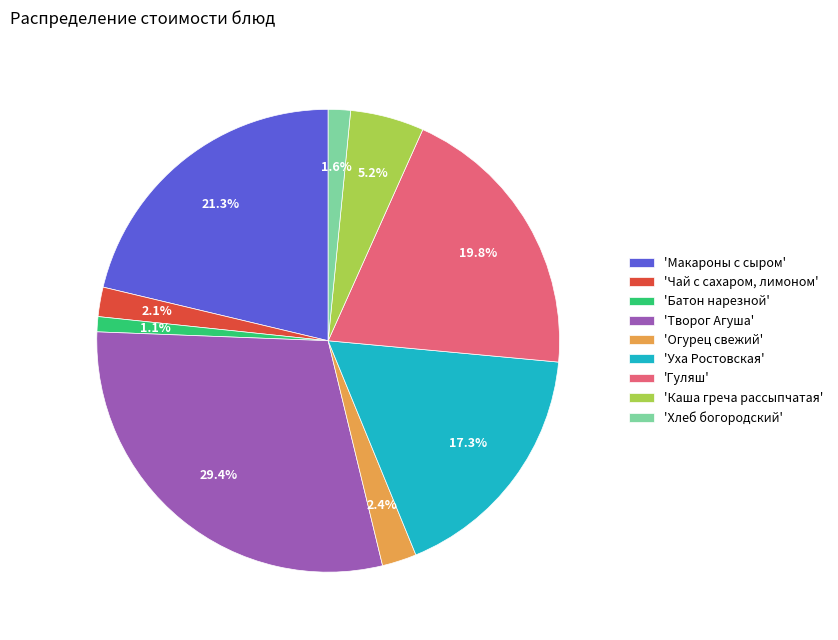

What is the ratio of the value at 'Хлеб богородский' to the value at 'Каша греча рассыпчатая'?

0.3